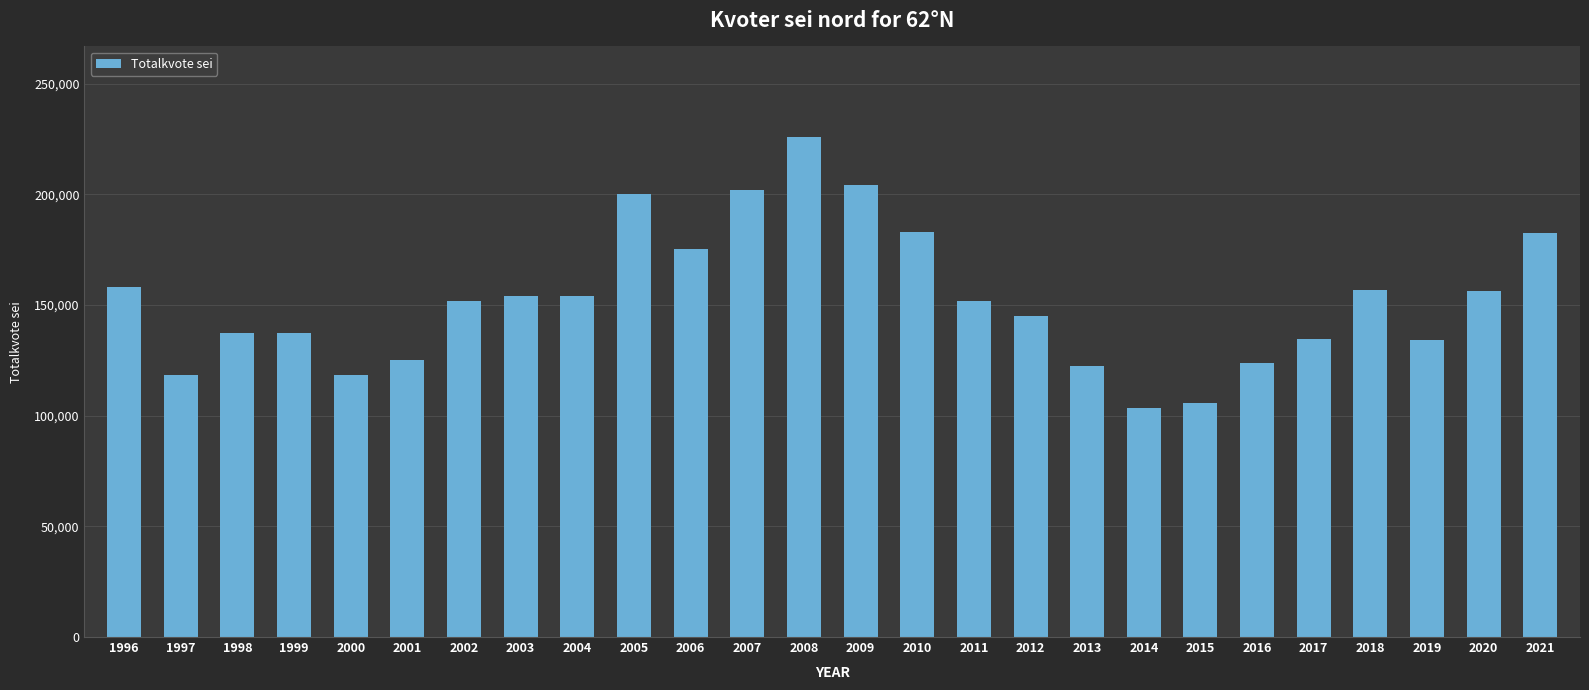

What is the average value?

152428